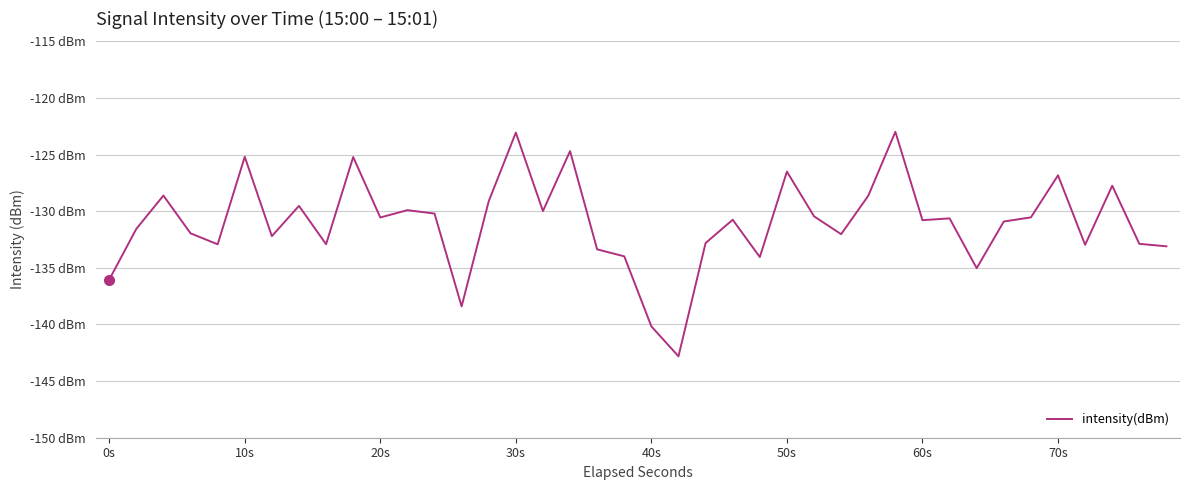

What is the value of the 33rd point from the left?

-135.0